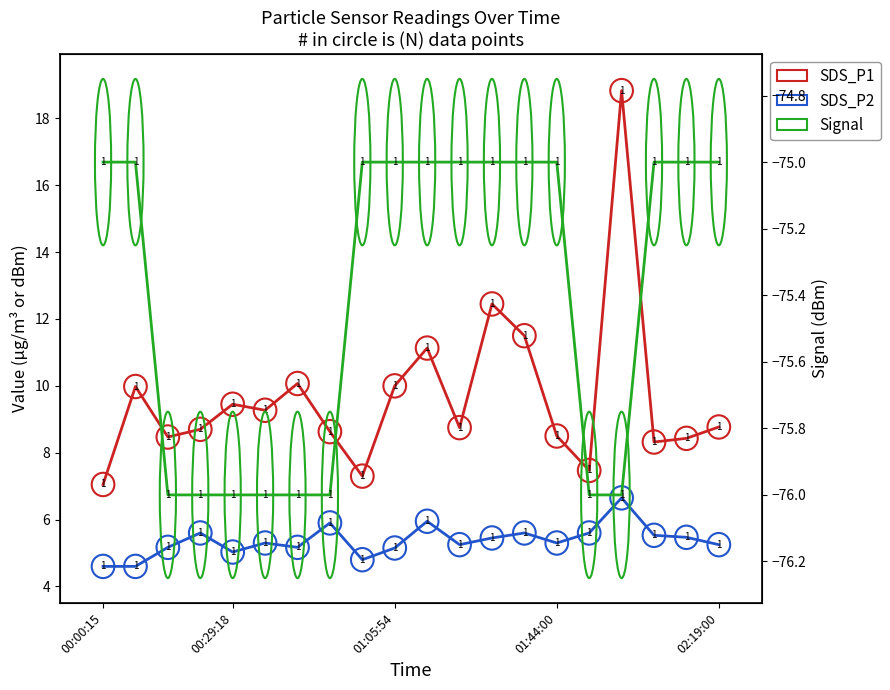

The value of Signal at 18 is -27.8. True or false?

False